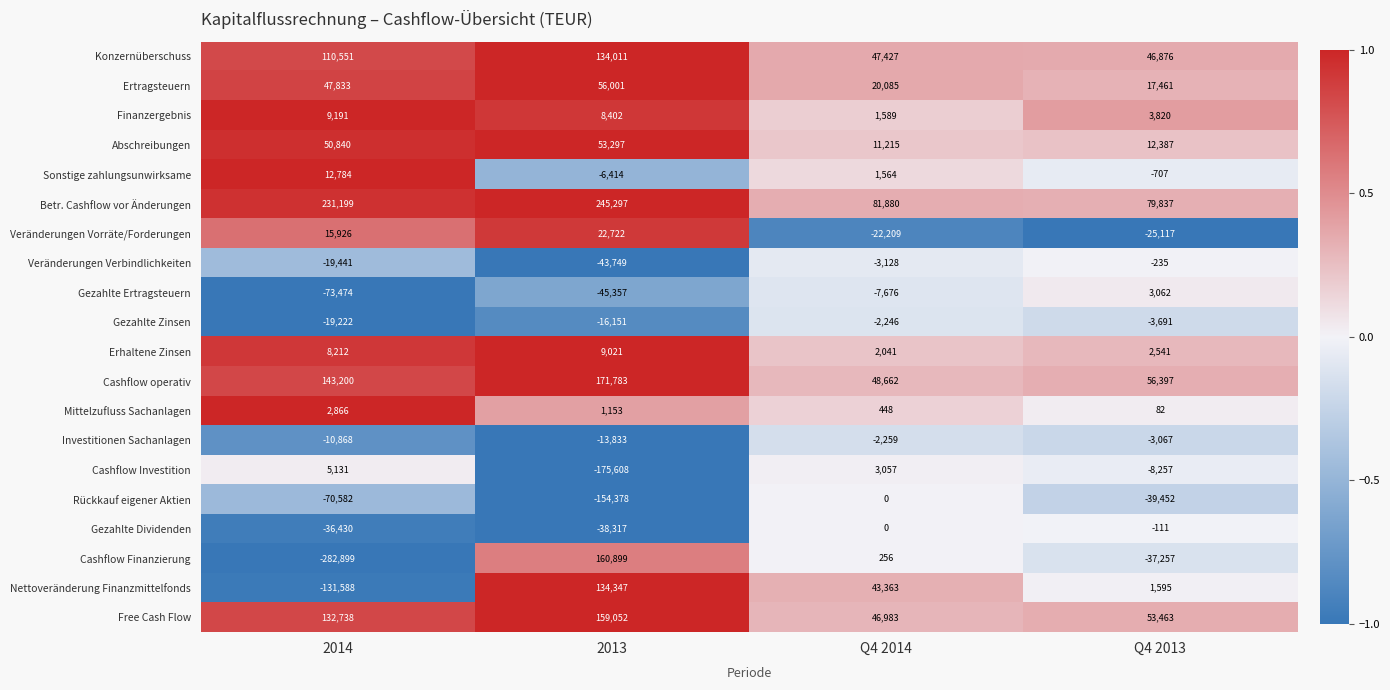

What is the spread (max minus min) of values at 2013?

420905